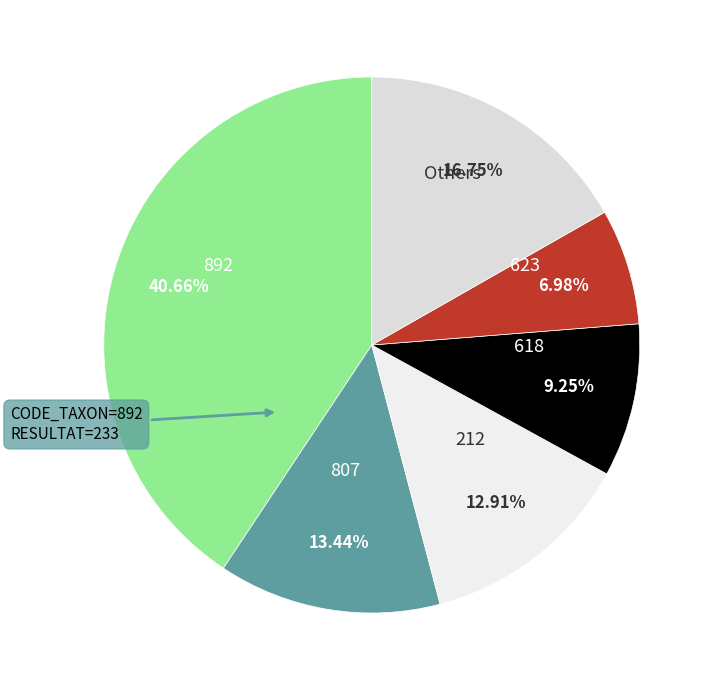

Does any single category account for the majority?

No